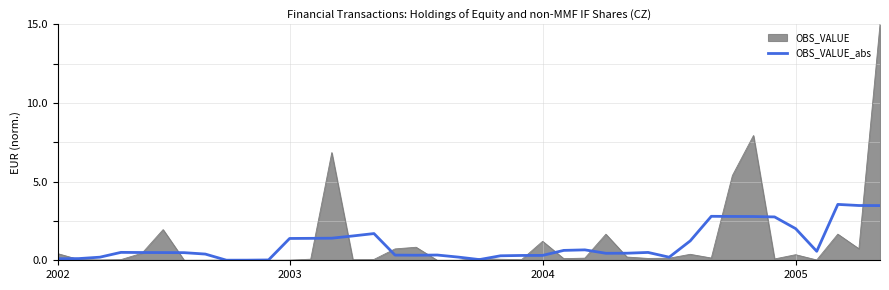

How many lines are shown in the chart?

2